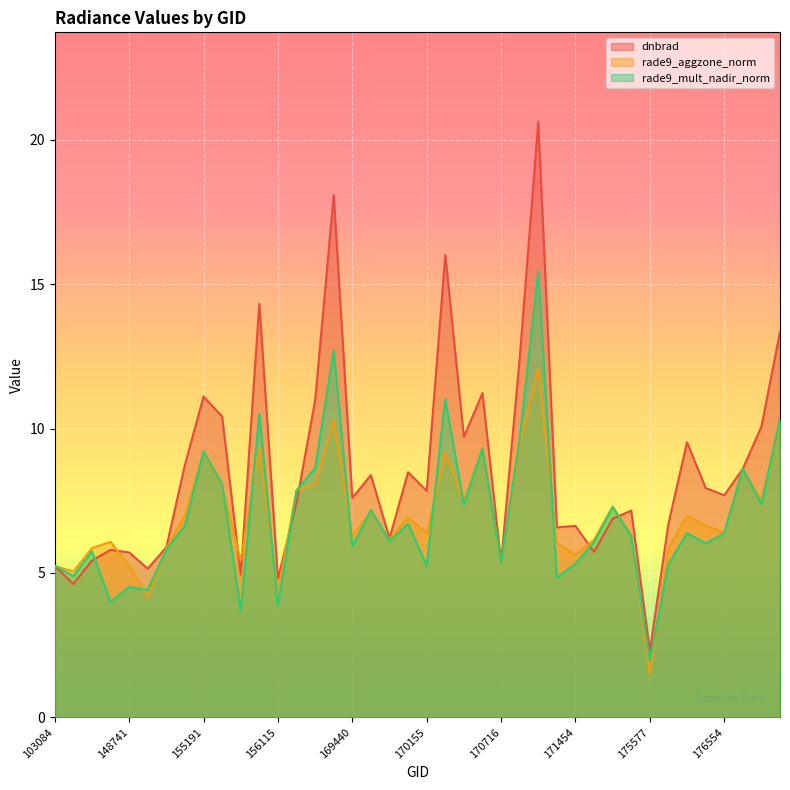

Rank the series by their maximum value, from lowest to highest.

rade9_aggzone_norm, rade9_mult_nadir_norm, dnbrad